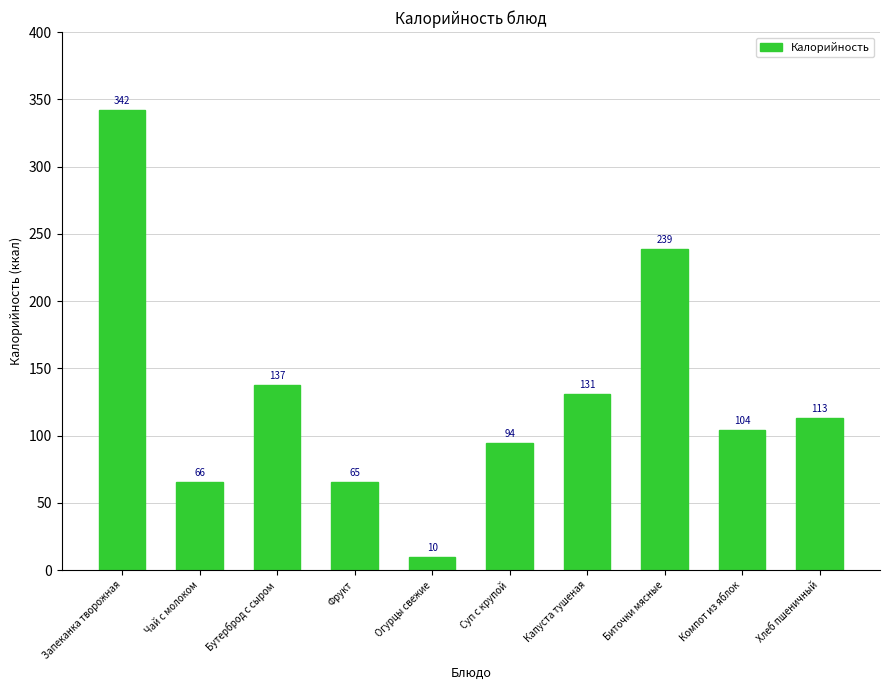

What is the value of the 5th bar from the left?

9.6